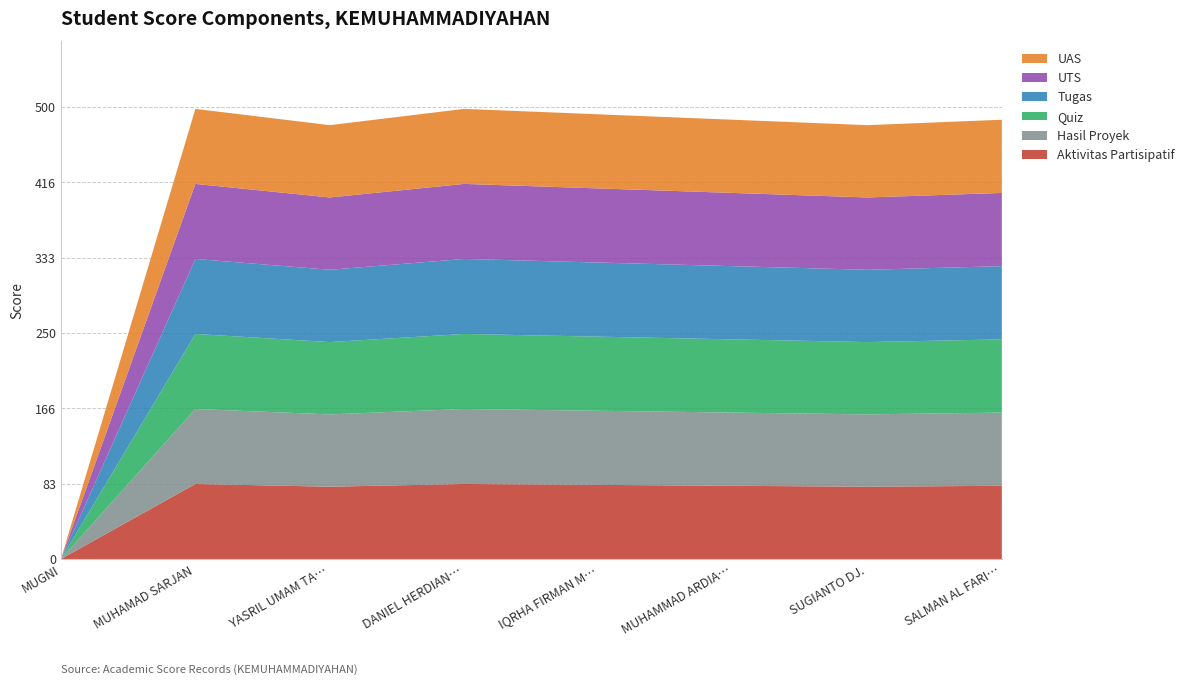

Reading left to right, list all the values displayed in this chart.

Aktivitas Partisipatif: 0	83	80	83	82	81	80	81
Hasil Proyek: 0	83	80	83	82	81	80	81
Quiz: 0	83	80	83	82	81	80	81
Tugas: 0	83	80	83	82	81	80	81
UTS: 0	83	80	83	82	81	80	81
UAS: 0	83	80	83	82	81	80	81